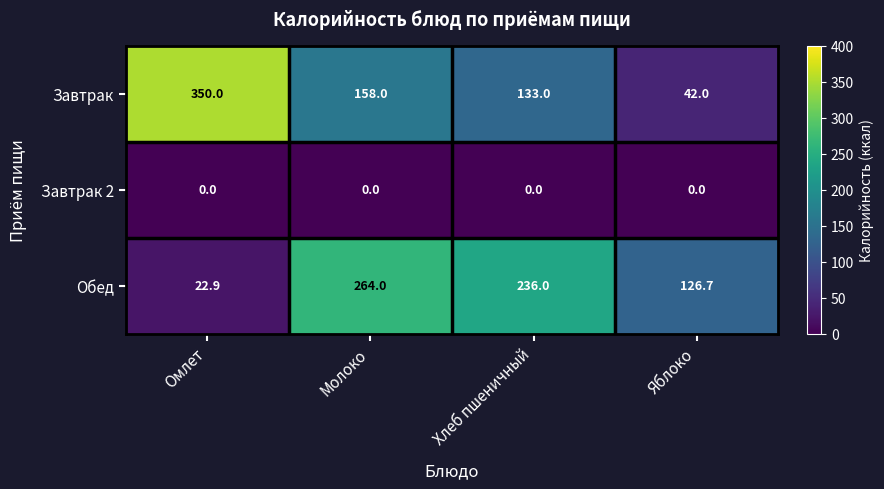

At which label does Обед reach its minimum?

Омлет